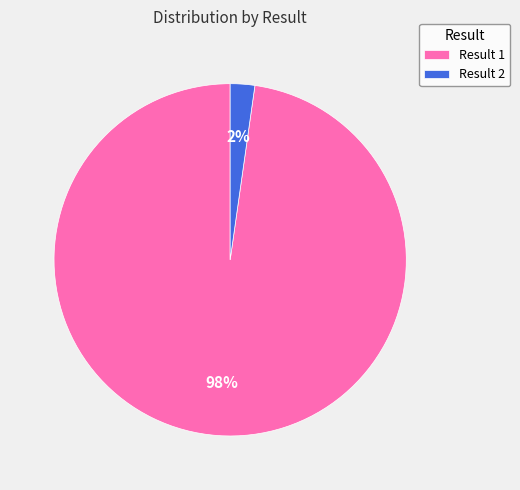

To the nearest percent, what is the average slice percentage?

50%